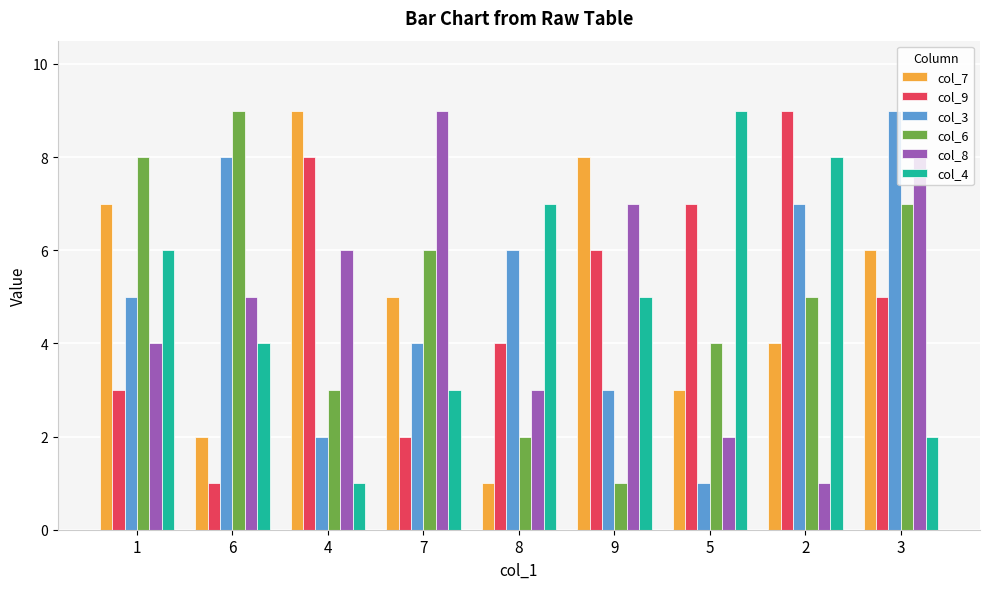

Are the bars grouped side by side (vs. stacked)?

Yes